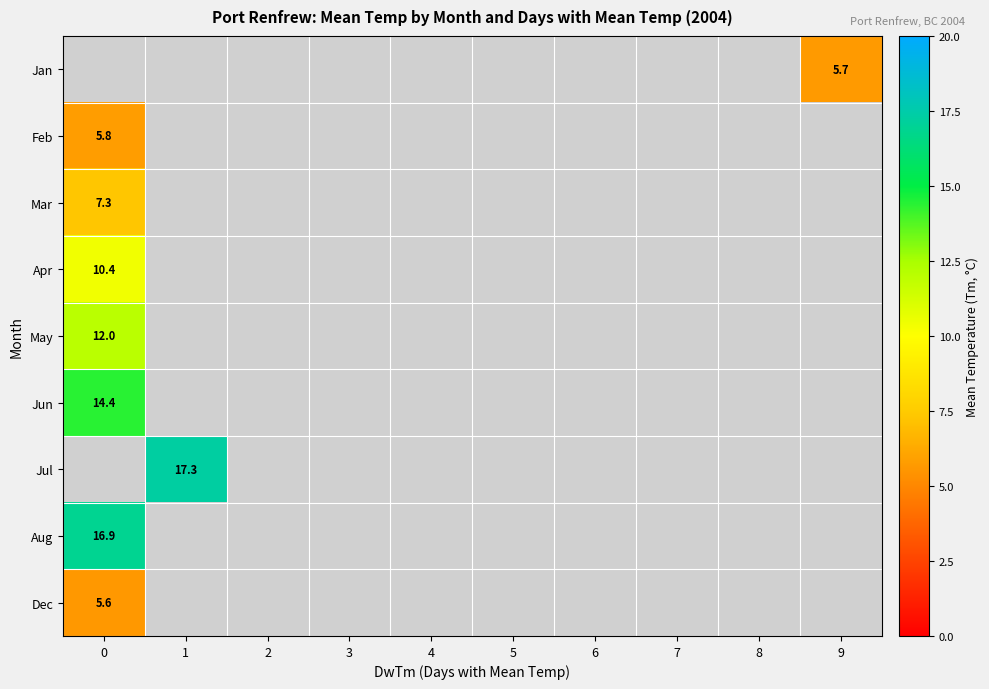

What is the minimum value for Jun?

14.4